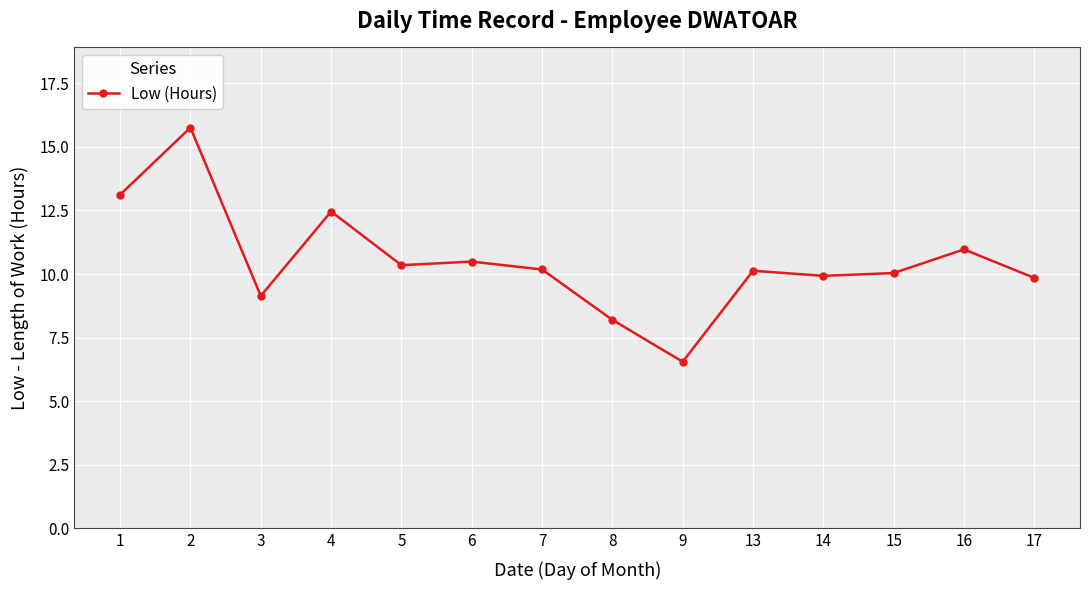

True or false: there are more than 0 points higher than both neighbors.

True